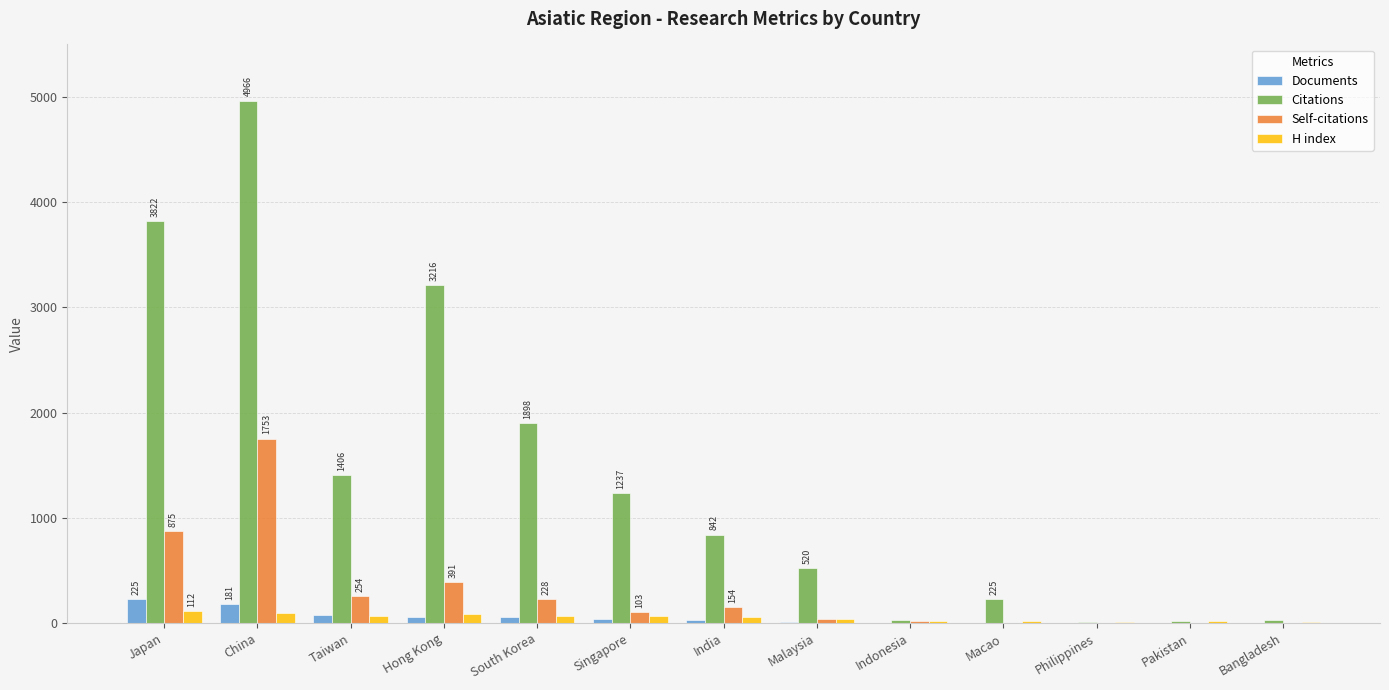

Which series changed the most between Taiwan and Philippines?

Citations